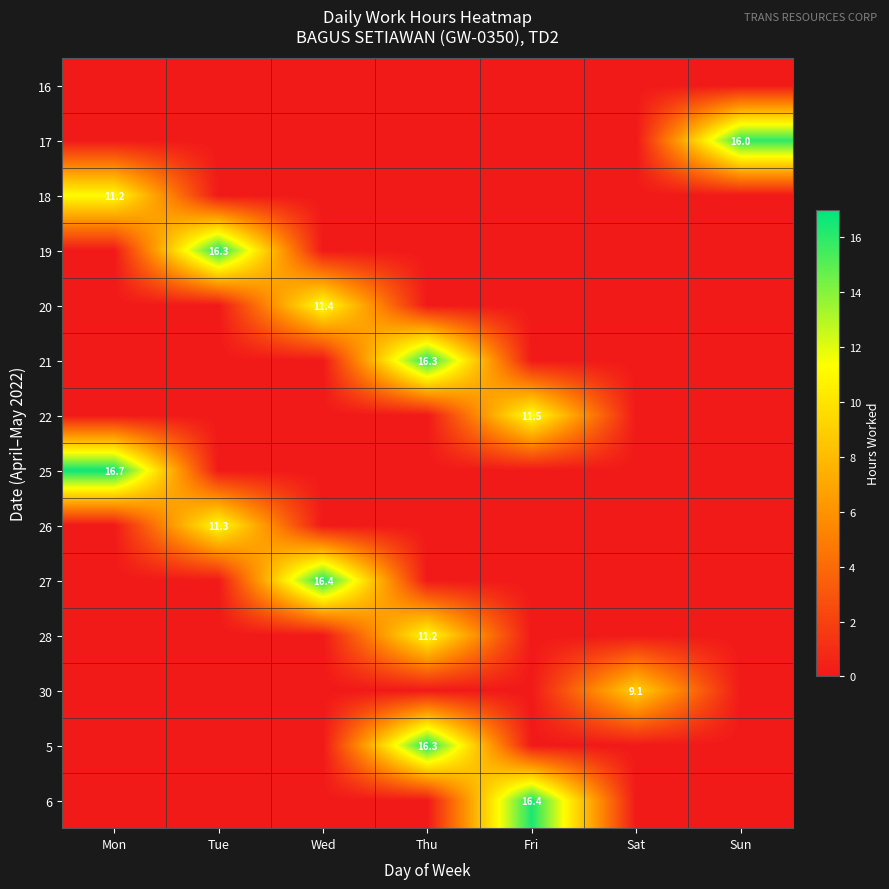

At which category is the sum across all series the highest?

Thu